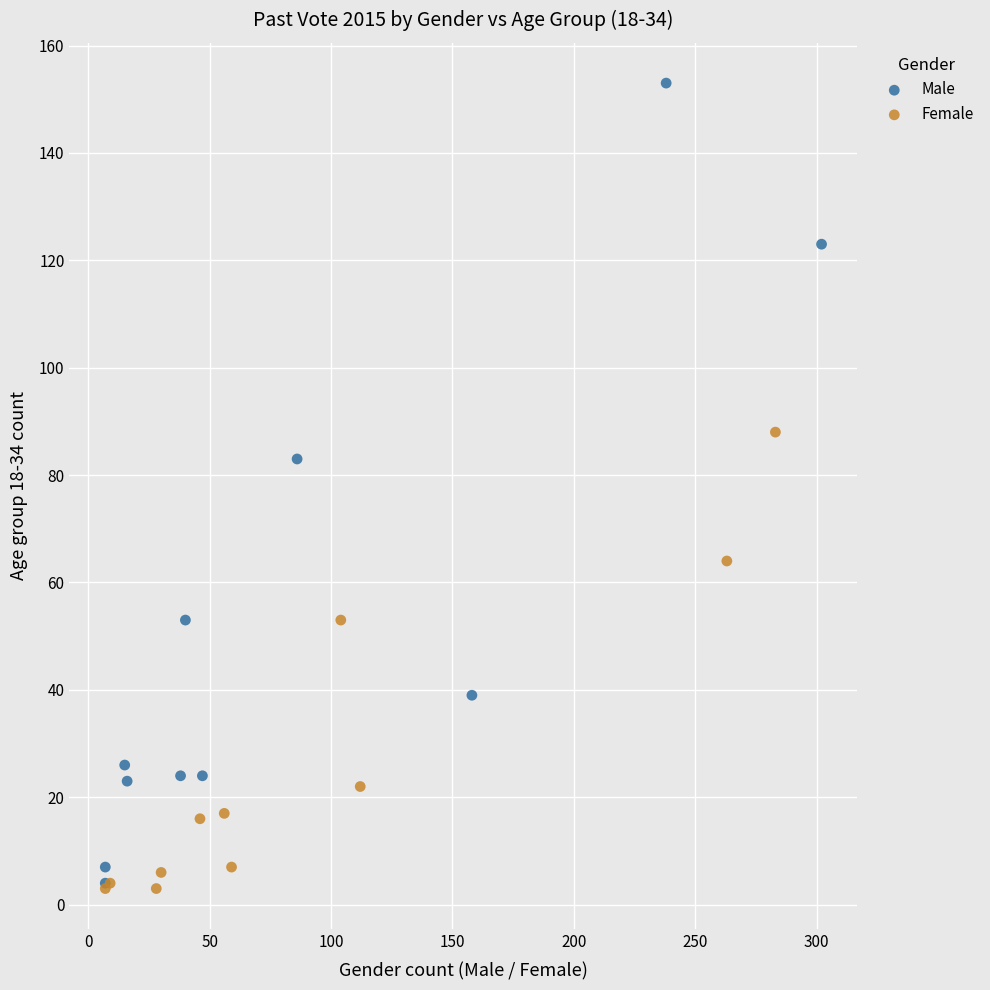

What are all the series names shown in the legend?

Male, Female